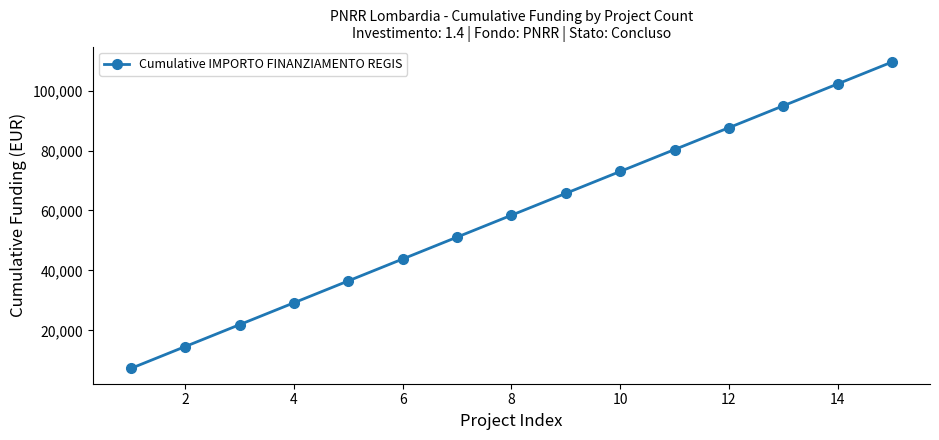

Reading left to right, extract all data points from this chart.

7301	14602	21903	29204	36505	43806	51107	58408	65709	73010	80311	87612	94913	102214	109515